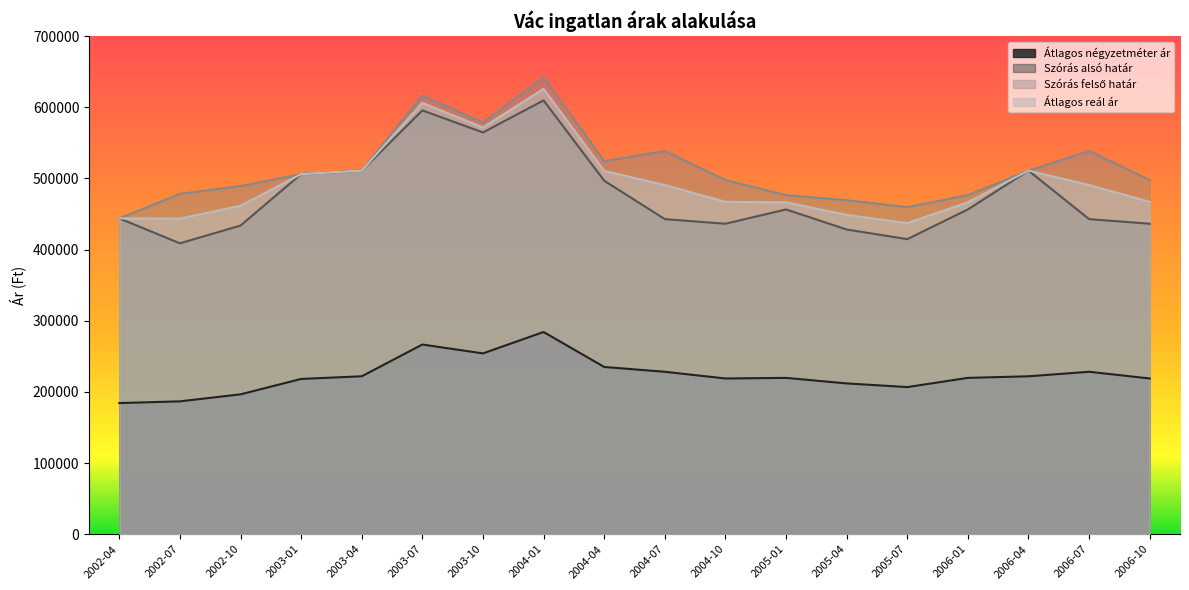

At which category is the sum across all series the highest?

2004-01